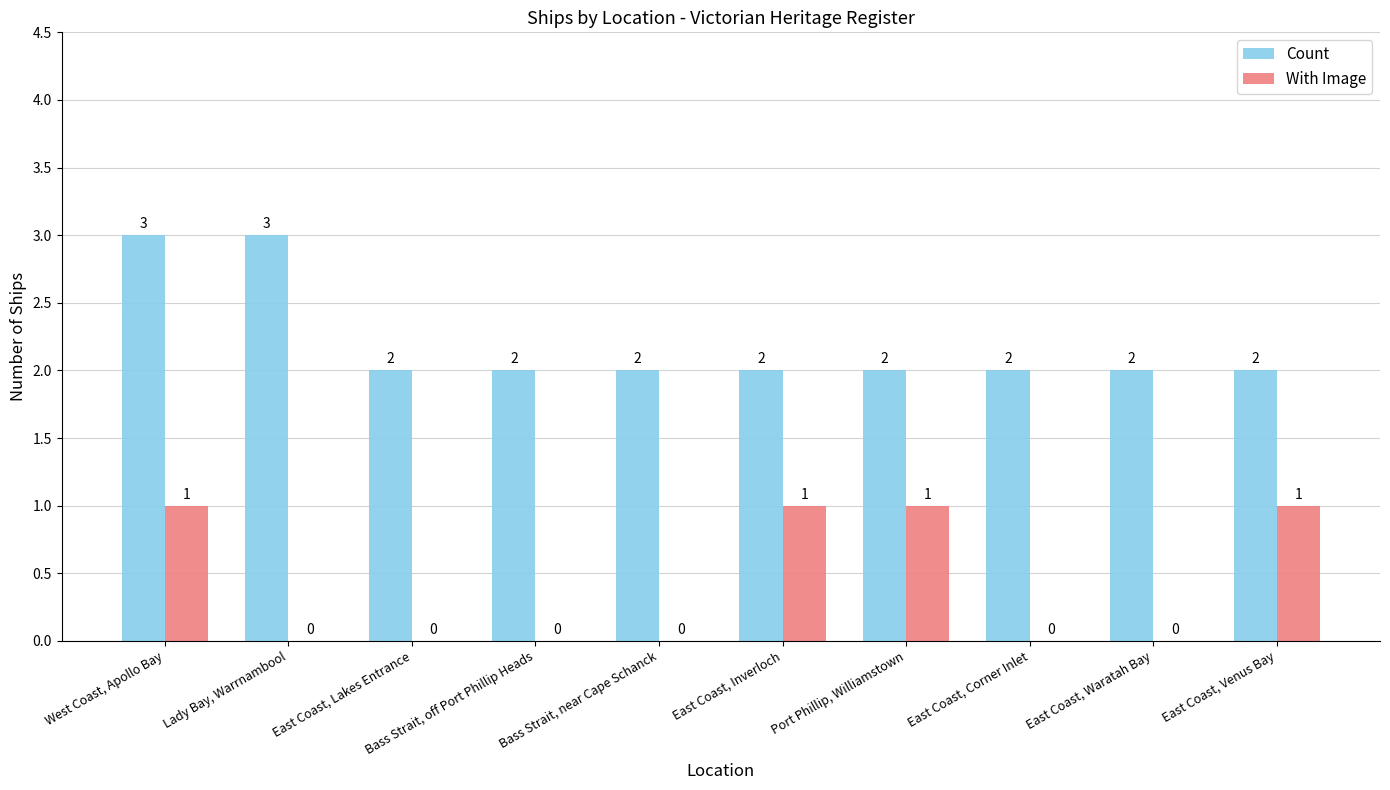

Between Lady Bay, Warrnambool and East Coast, Lakes Entrance, which series saw the biggest shift?

Count